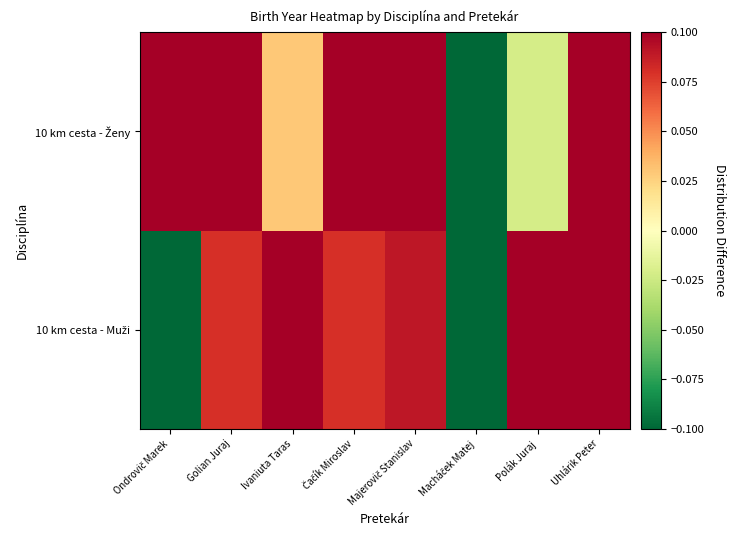

What is the greatest value displayed?

0.3